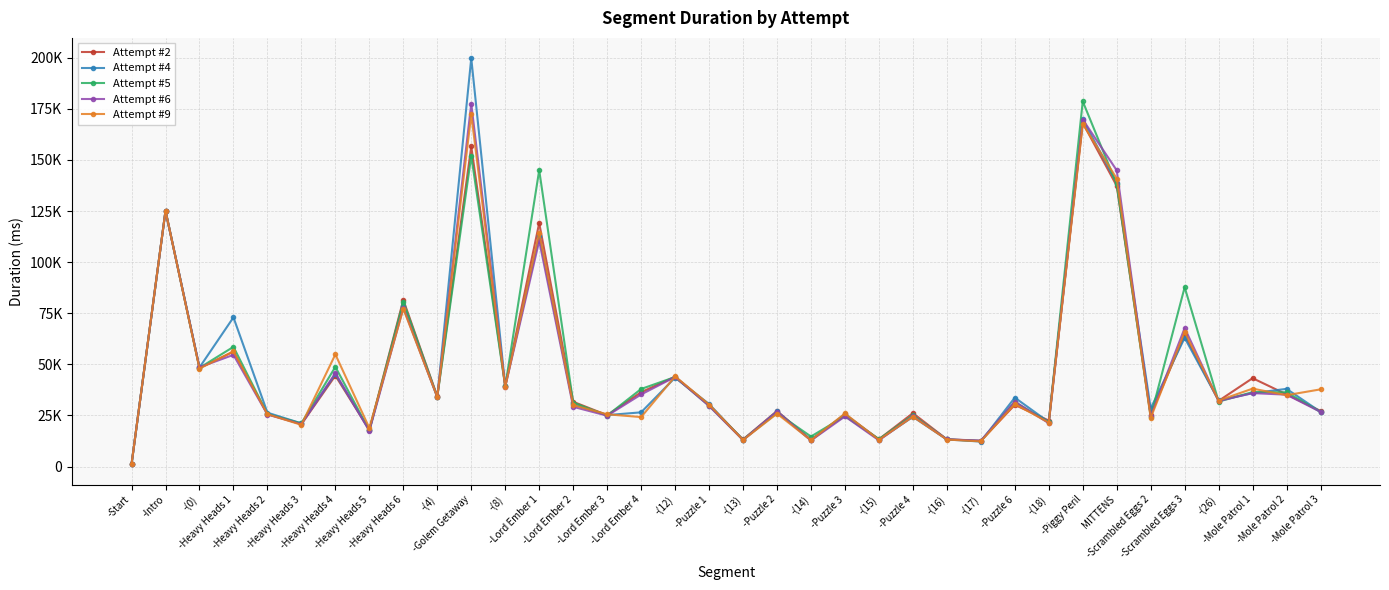

What position from the left is -Heavy Heads 1?

4